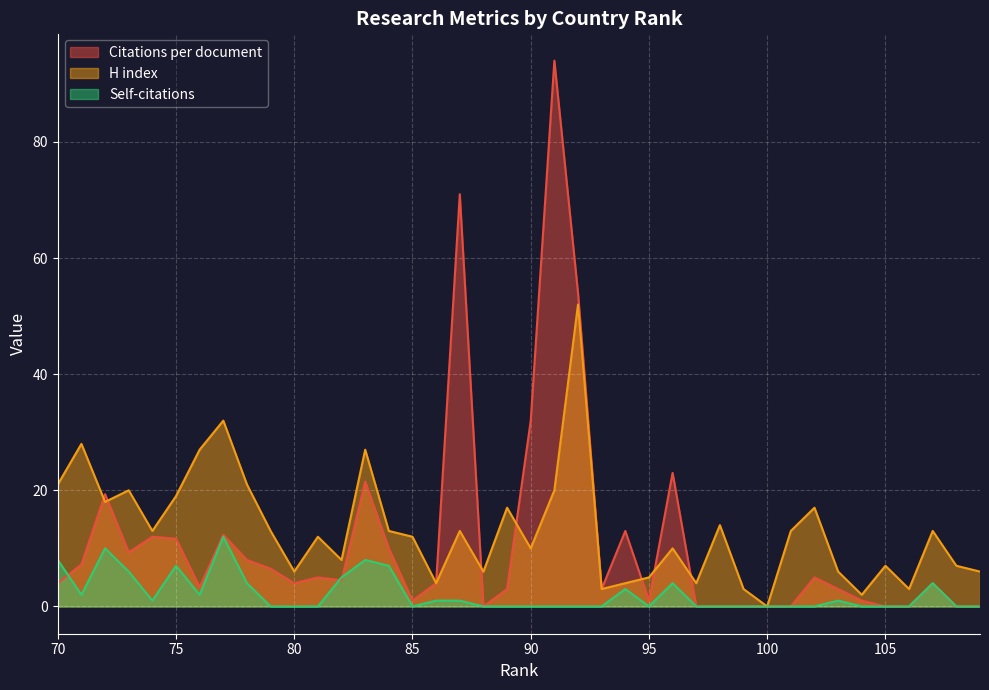

What is the spread (max minus min) of values at 71?

26.0